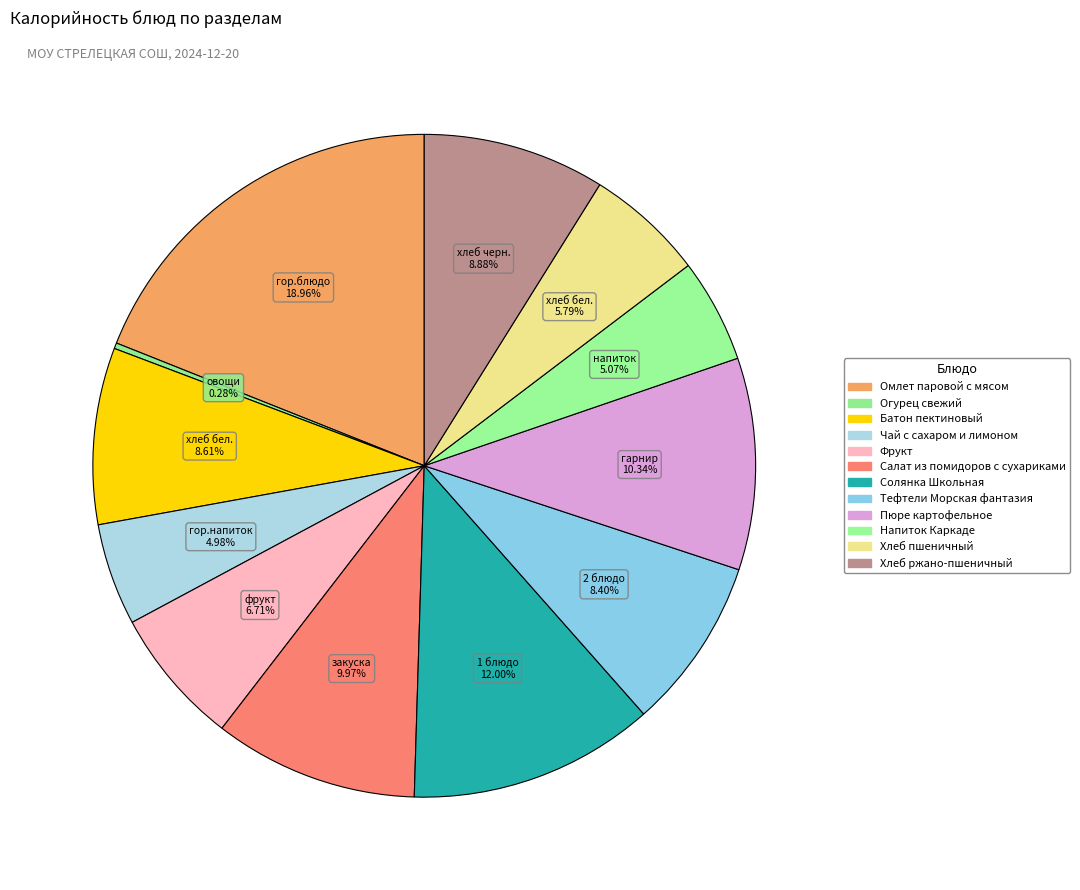

Does Салат из помидоров с сухариками represent more than half of the total?

No